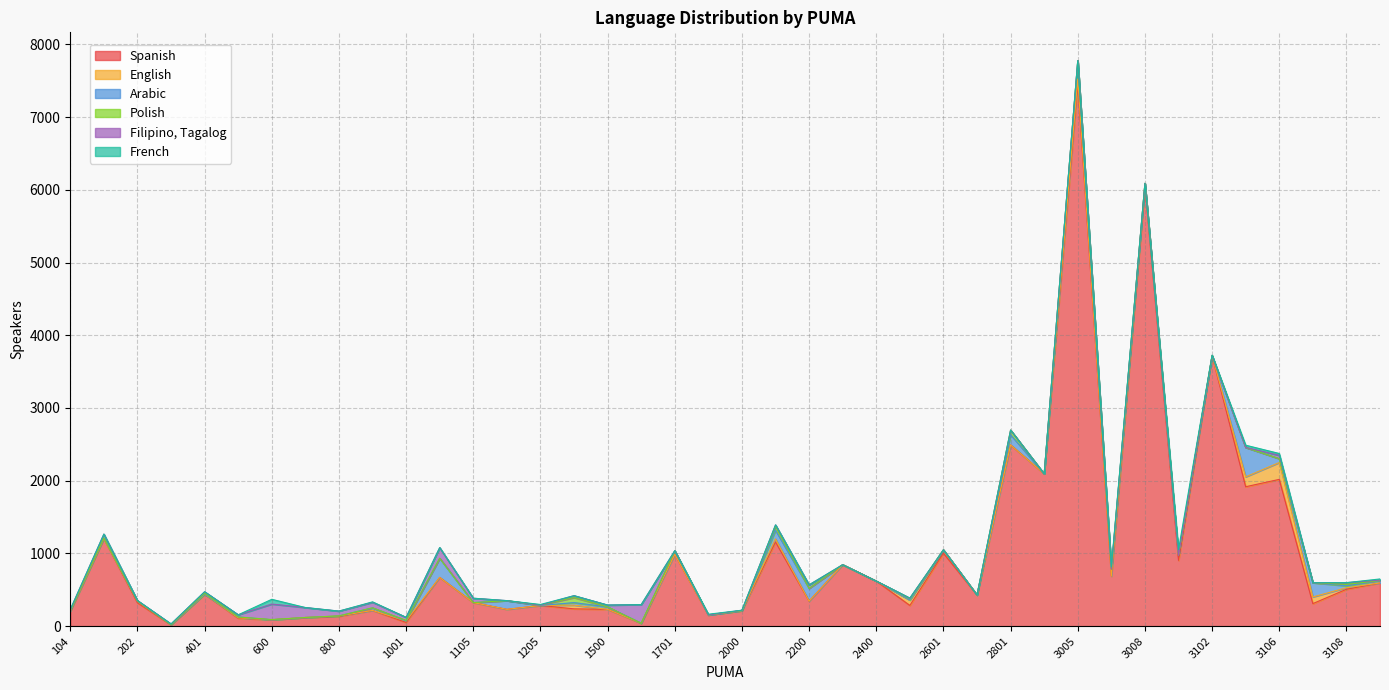

What is the difference between the second highest and second lowest values in the English series?

136